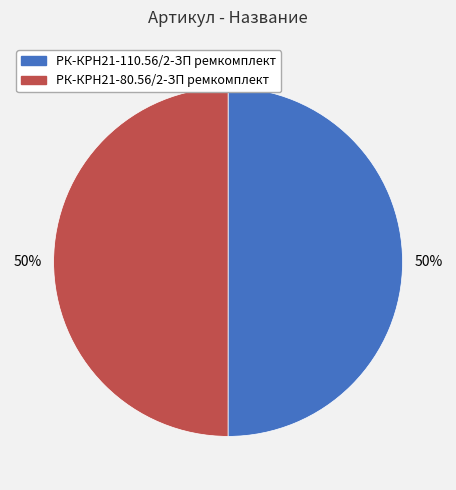

To the nearest percent, what is the average slice percentage?

50%